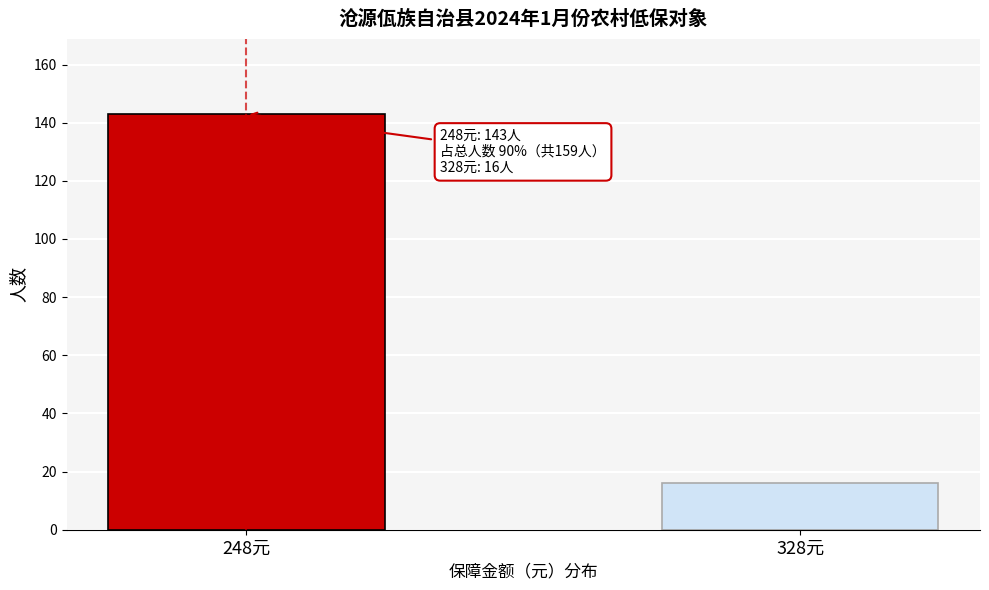

Reading left to right, transcribe all the data shown in this chart.

248元=143	328元=16